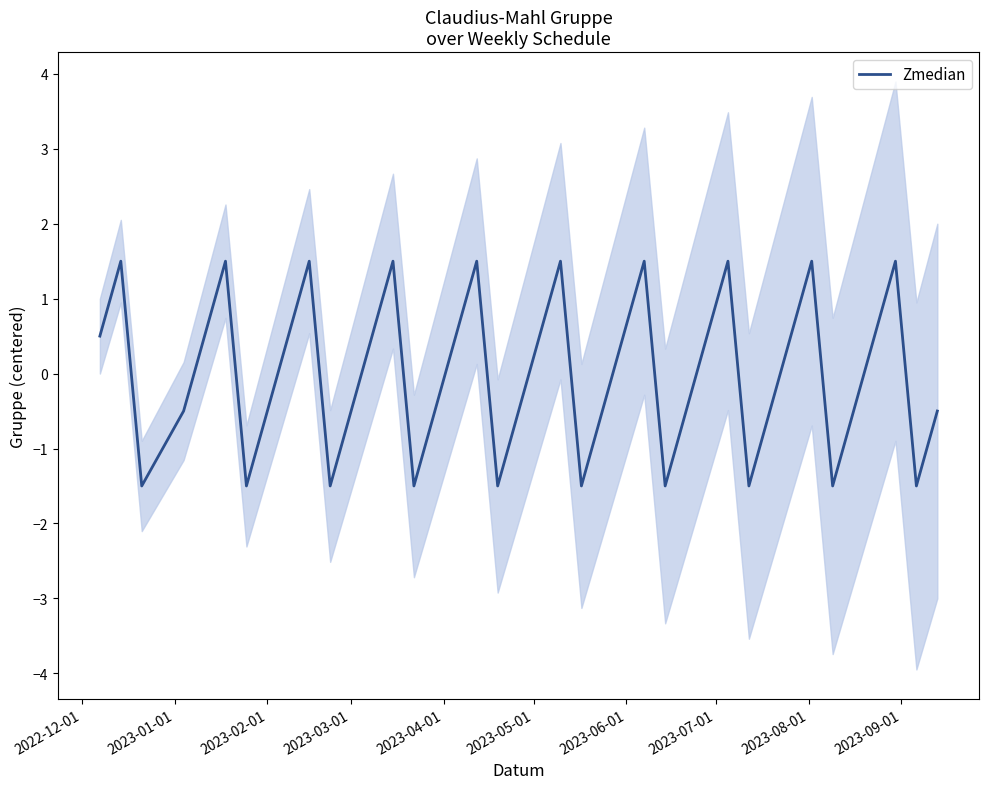

What is the minimum value for Zmedian?

-1.5